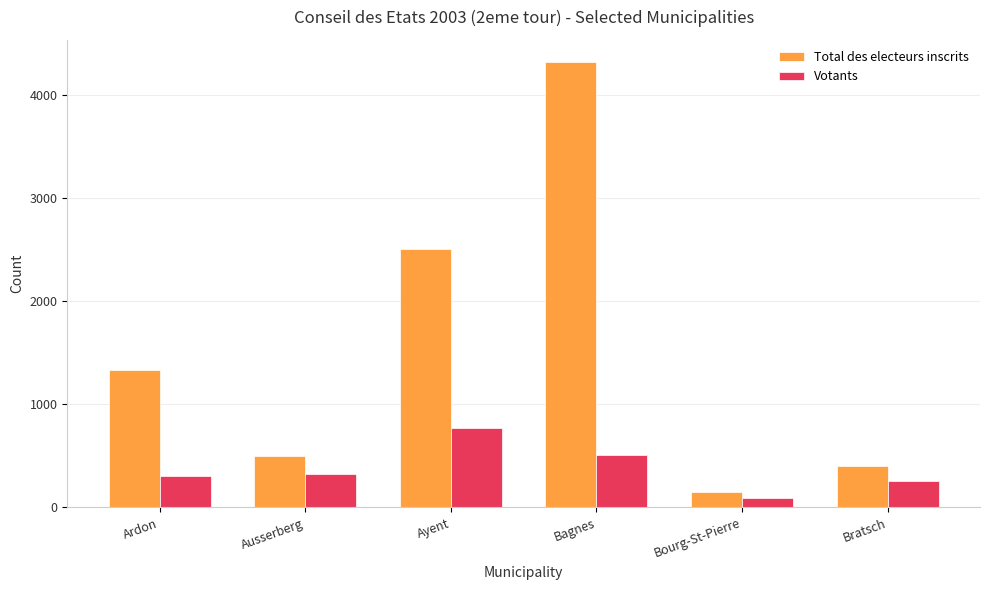

Which series has the largest total across all categories?

Total des electeurs inscrits